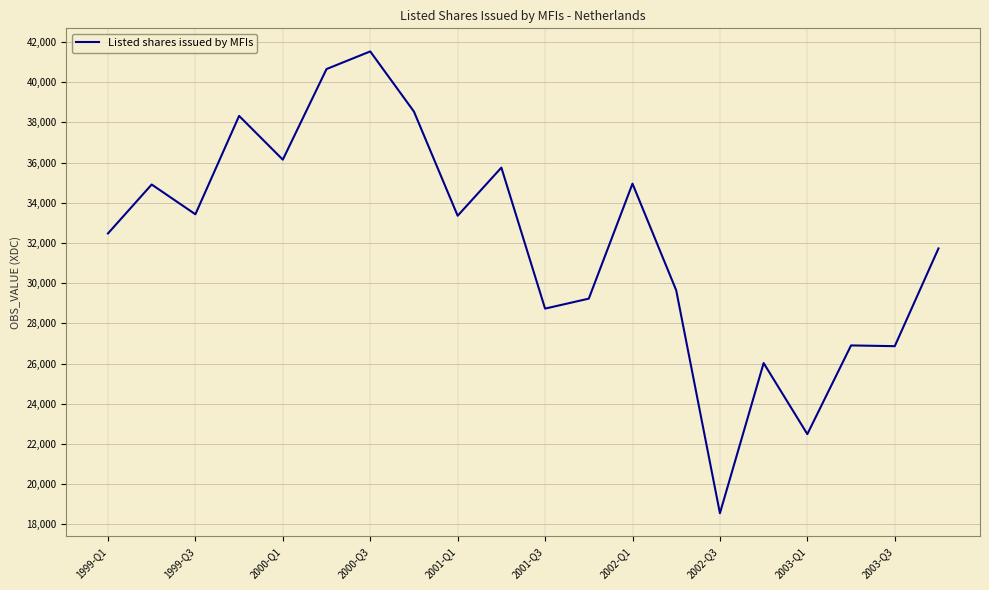

What is the difference between the maximum and minimum values?

22978